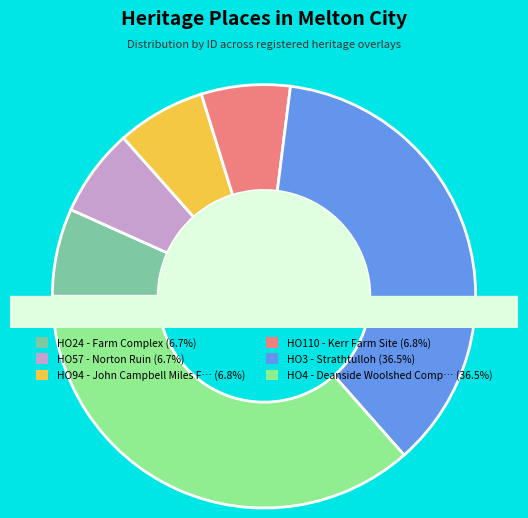

How many slices are in this pie chart?

6